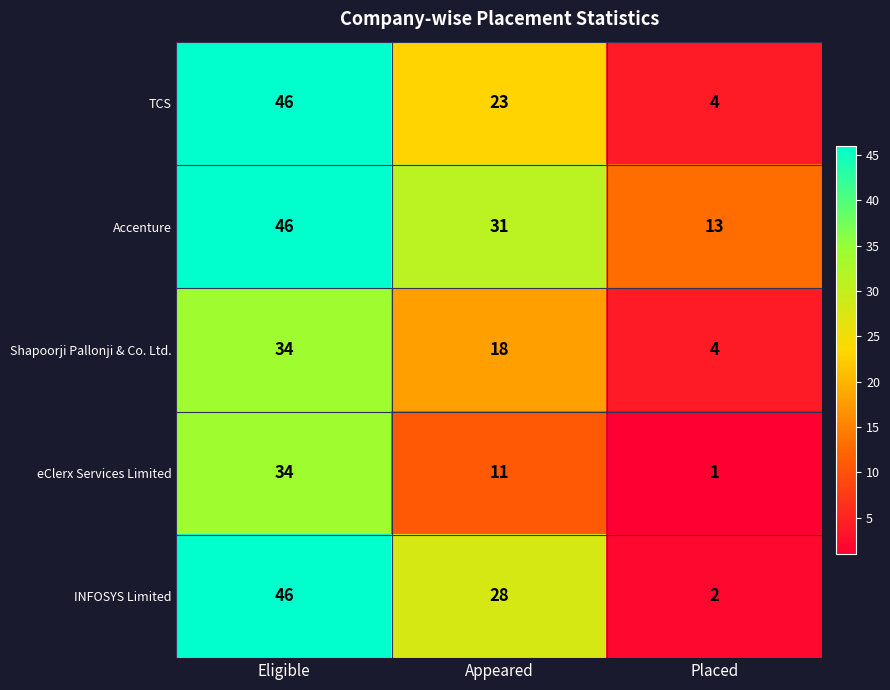

True or false: INFOSYS Limited has a value of 3 at Placed.

False